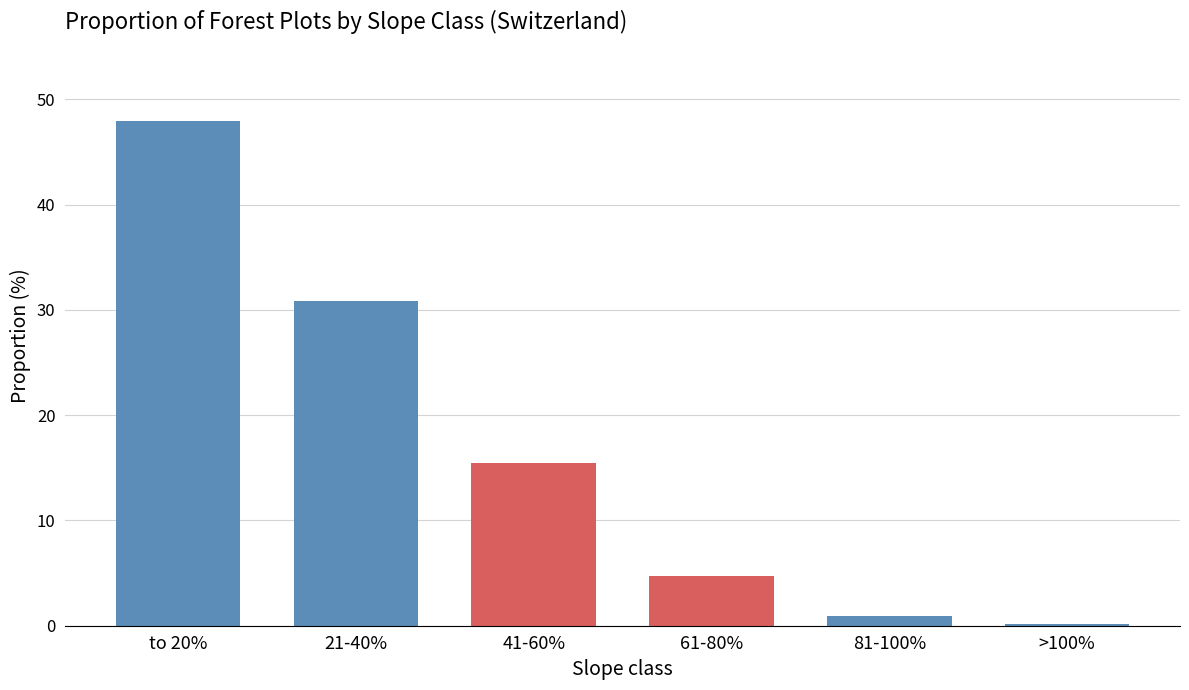

Reading right to left, list all the values displayed in this chart.

>100%=0.2	81-100%=0.9	61-80%=4.7	41-60%=15.5	21-40%=30.8	to 20%=47.9